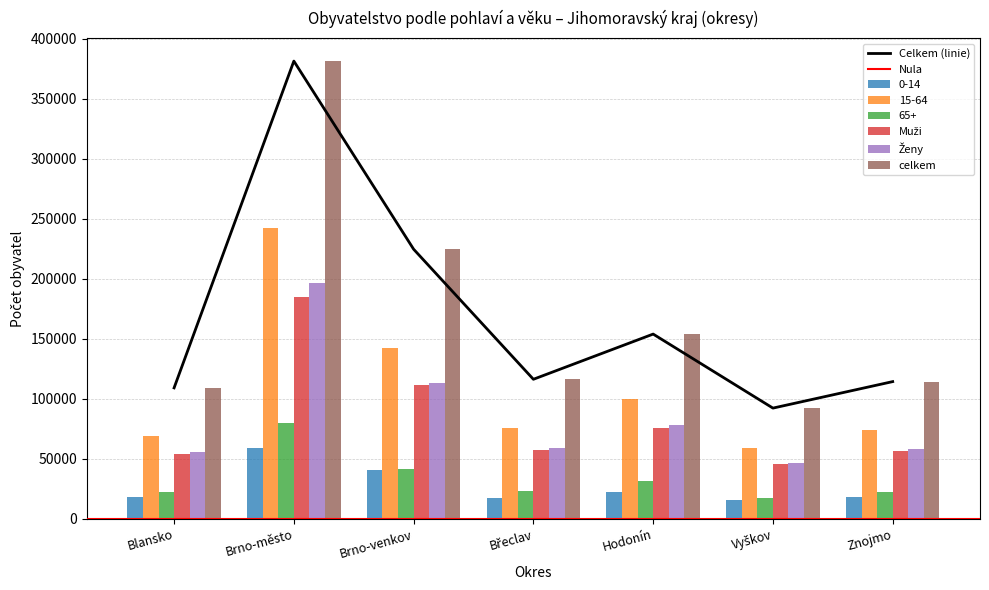

How many data points in 65+ are less than 23151?

3